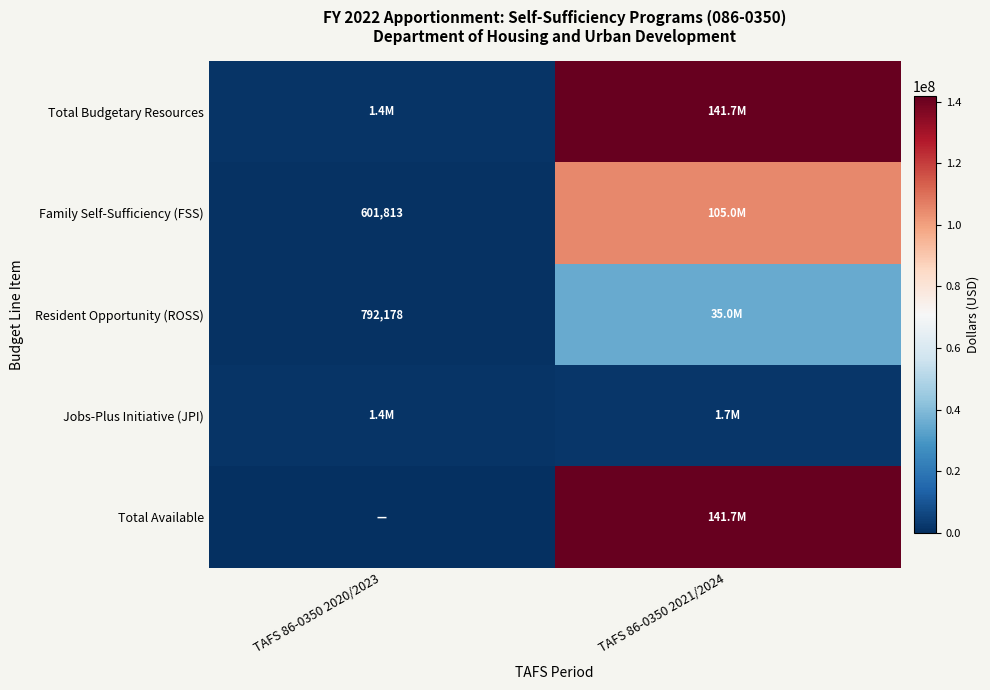

The value of Resident Opportunity (ROSS) at TAFS 86-0350 2020/2023 is 387592. True or false?

False